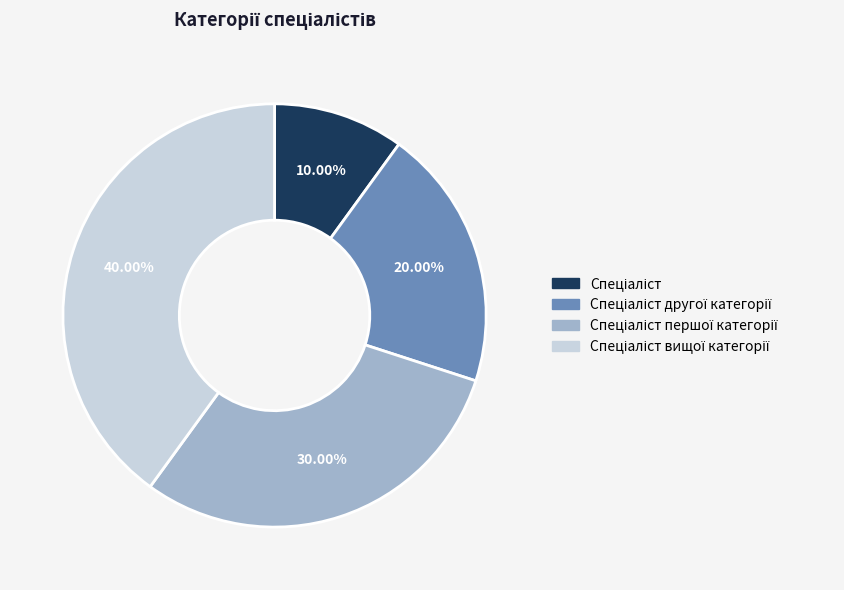

Does any single category account for the majority?

No